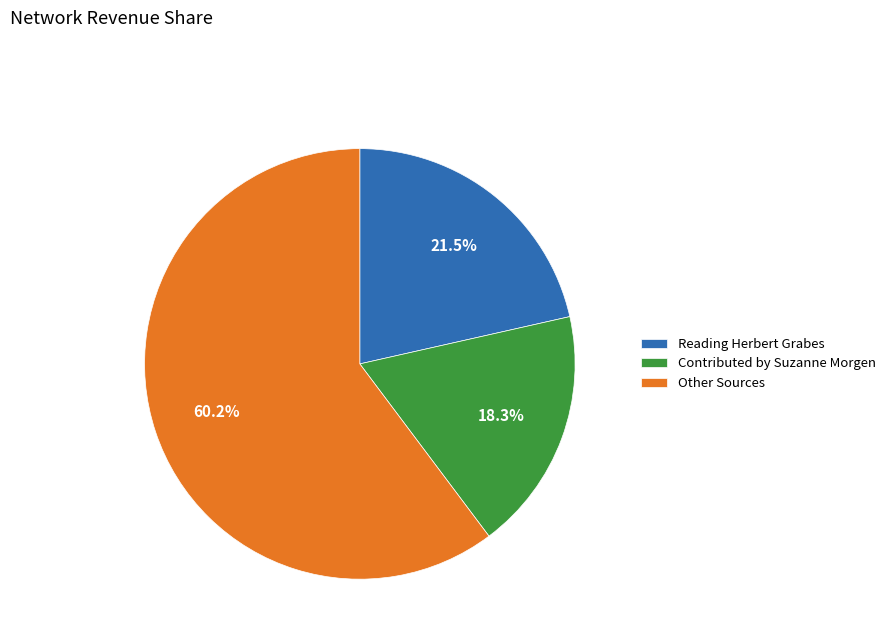

Rank the categories by value from lowest to highest.

Contributed by Suzanne Morgen, Reading Herbert Grabes, Other Sources